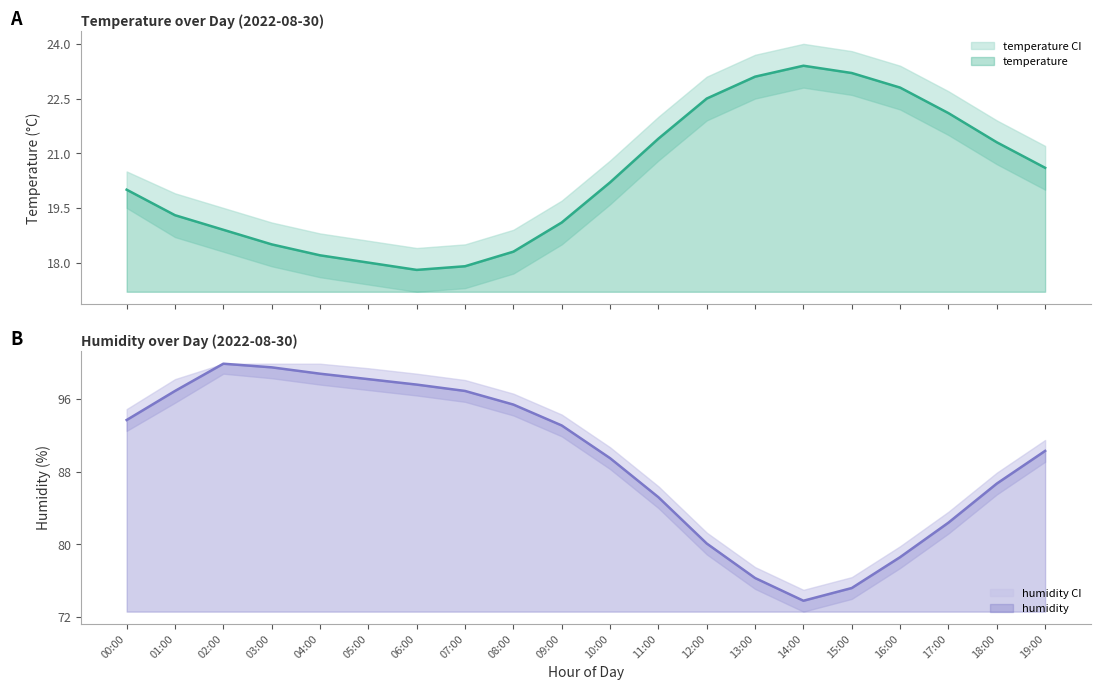

What value does the temperature series have at 11:00?

21.4